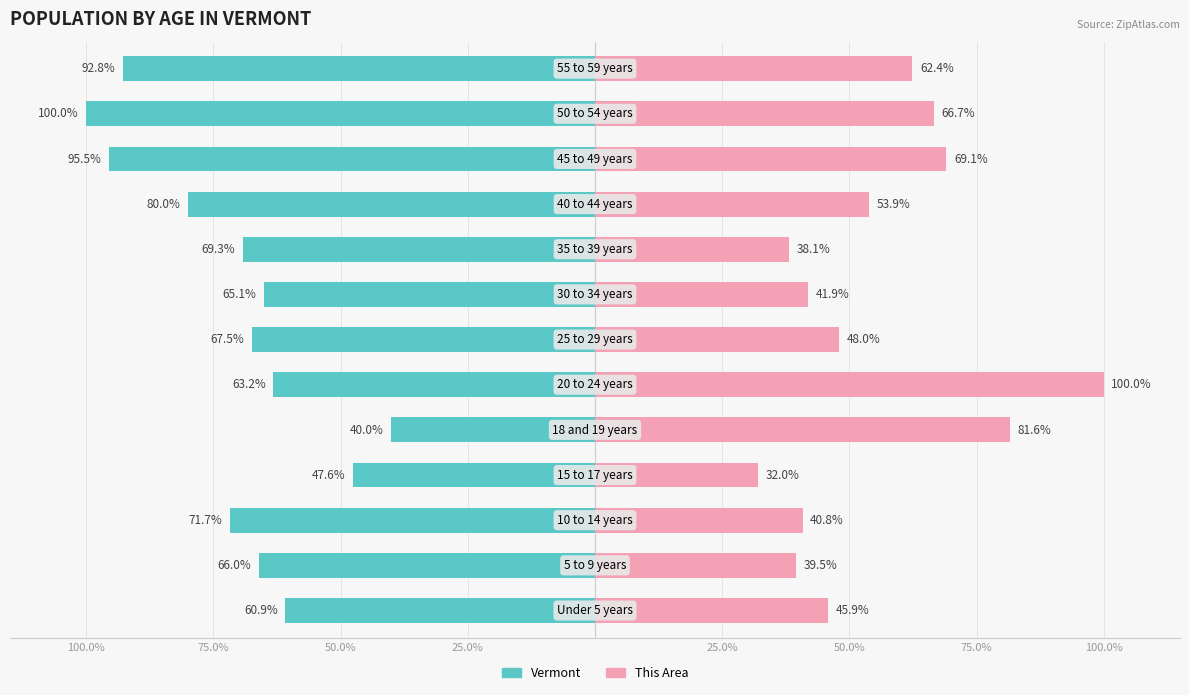

The value of Vermont at 100.0% is -32.8. True or false?

False